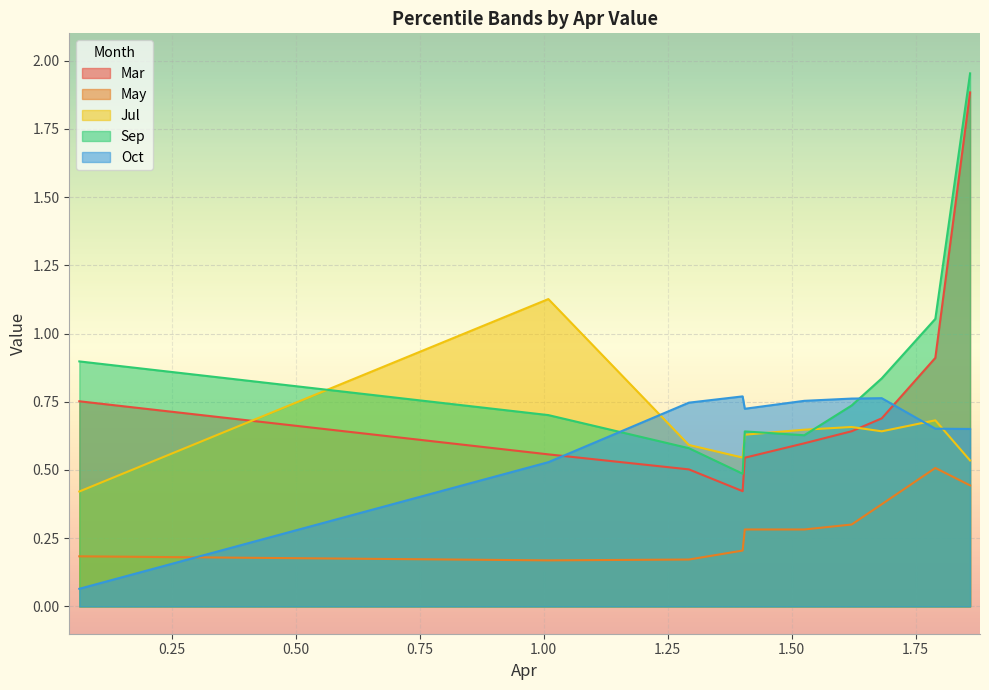

What is the sum of all Jul values?

6.5